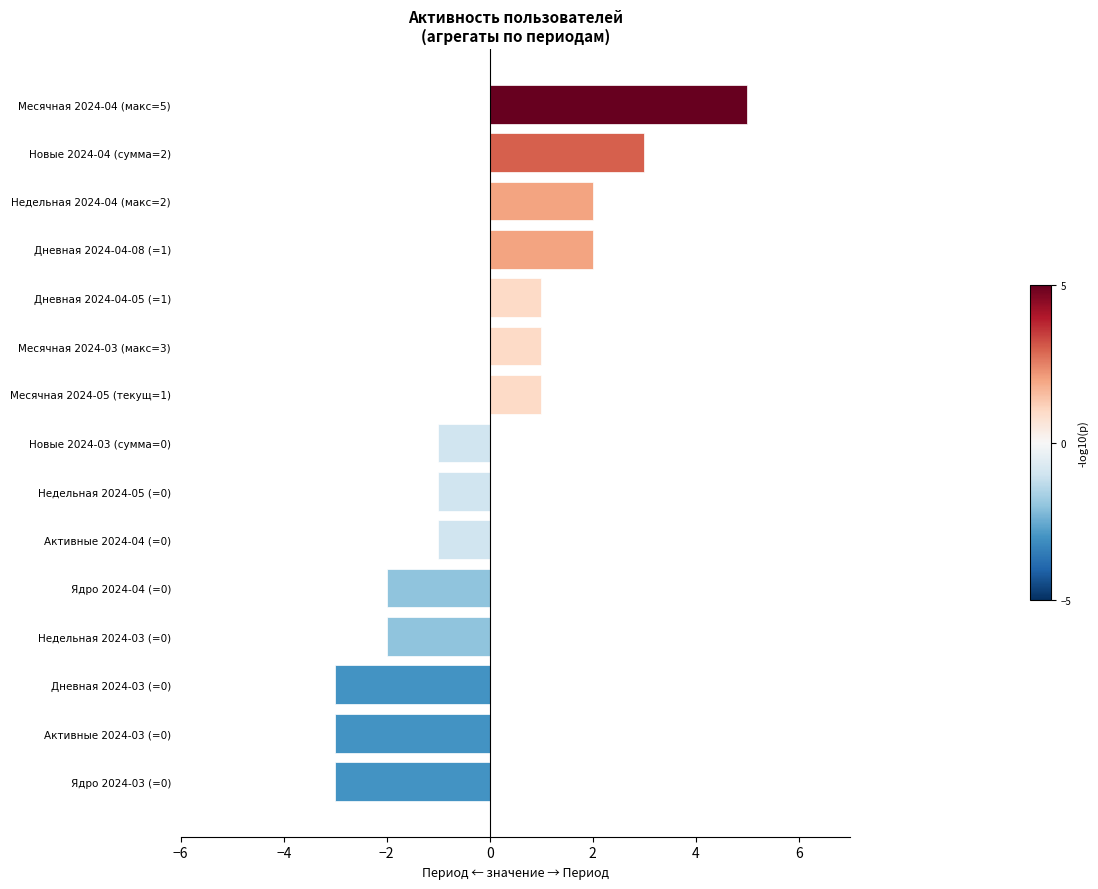

What is the label of the 12th bar from the bottom?

Дневная 2024-04-08 (=1)